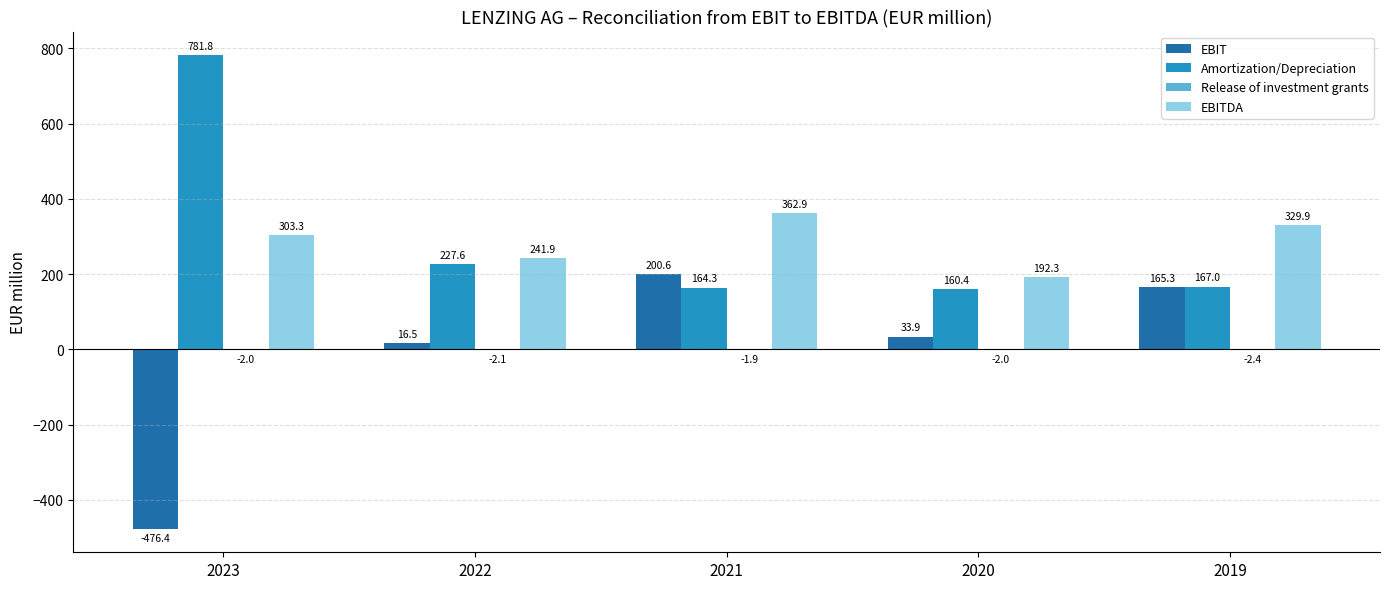

At which label does Amortization/Depreciation reach its peak?

2023